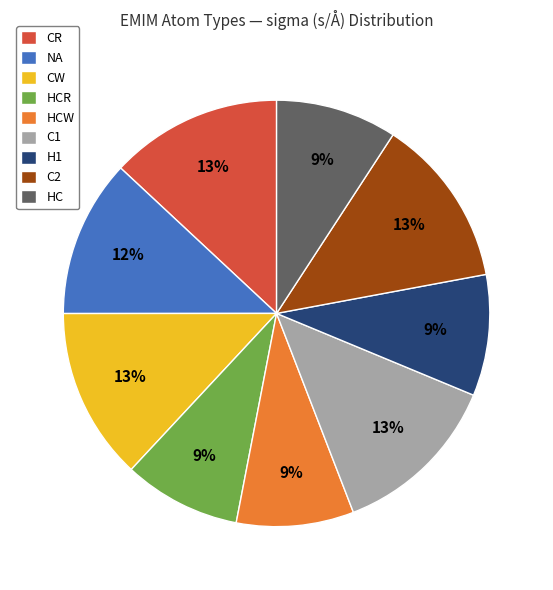

Combined, do C2 and HCW account for over 50%?

No